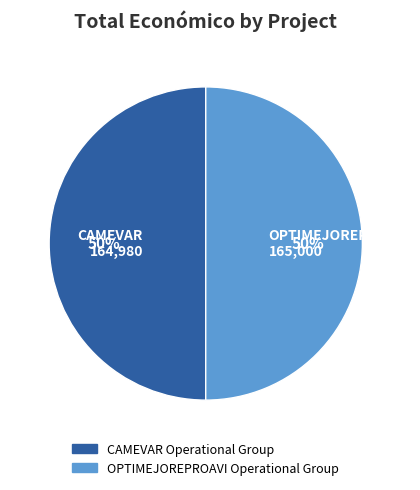

Combined, do CAMEVAR 164,980 and OPTIMEJOREPROAVI 165,000 account for over 50%?

Yes